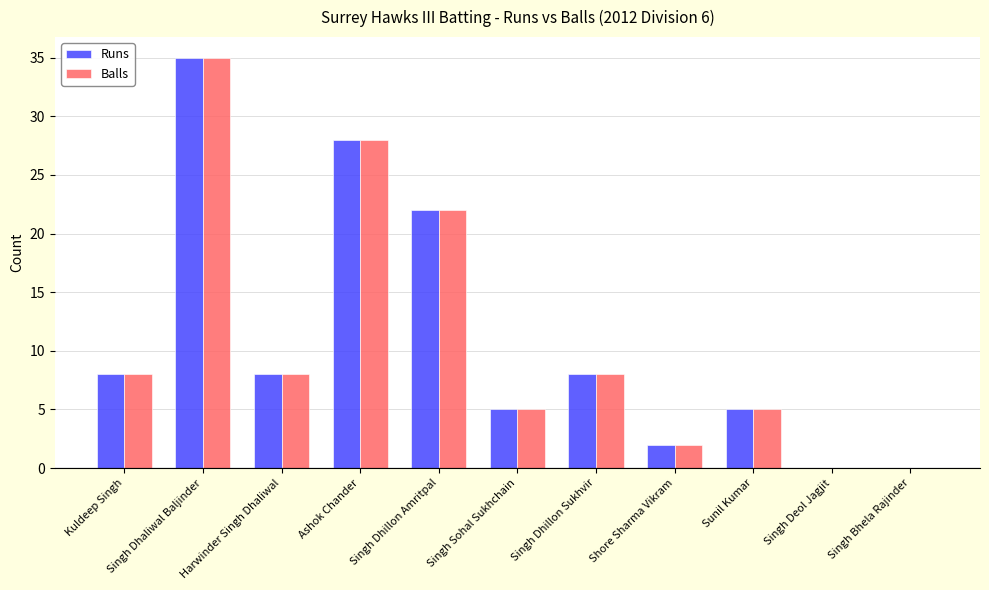

The Runs series shows 5 at Singh Sohal Sukhchain. True or false?

True